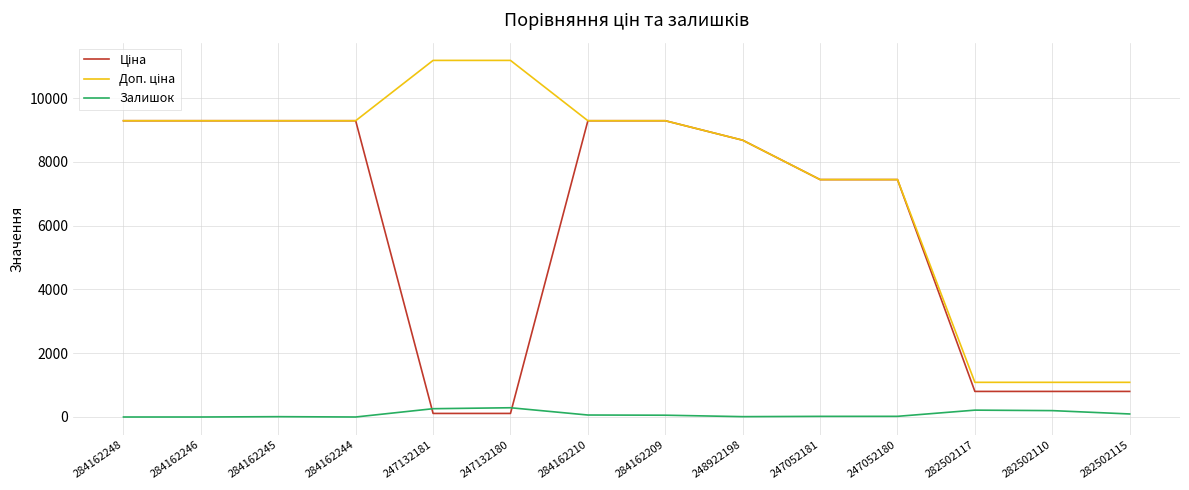

What is the spread (max minus min) of values at 284162246?

9290.5